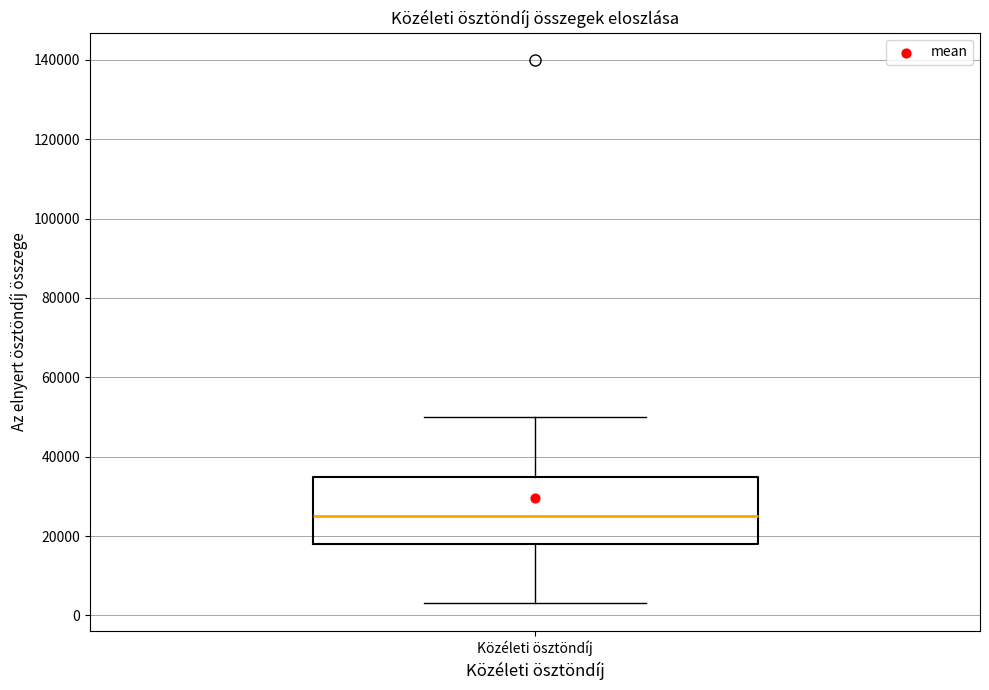

Where does the upper whisker of the box for Közéleti ösztöndíj end on the y-axis? The values are not printed on the chart, so give them approximately, as read against the axis.

50000